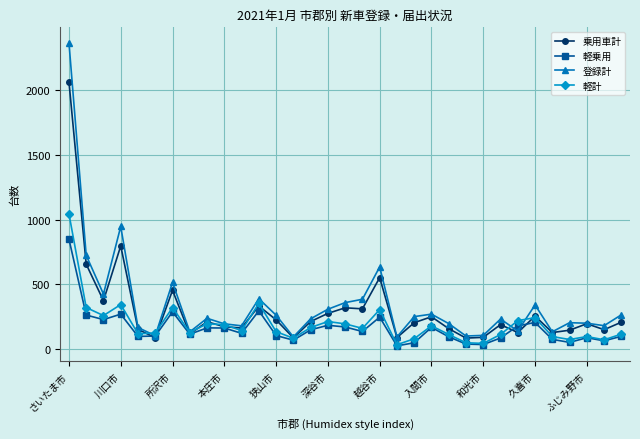

What is the maximum value for 軽計?

1045